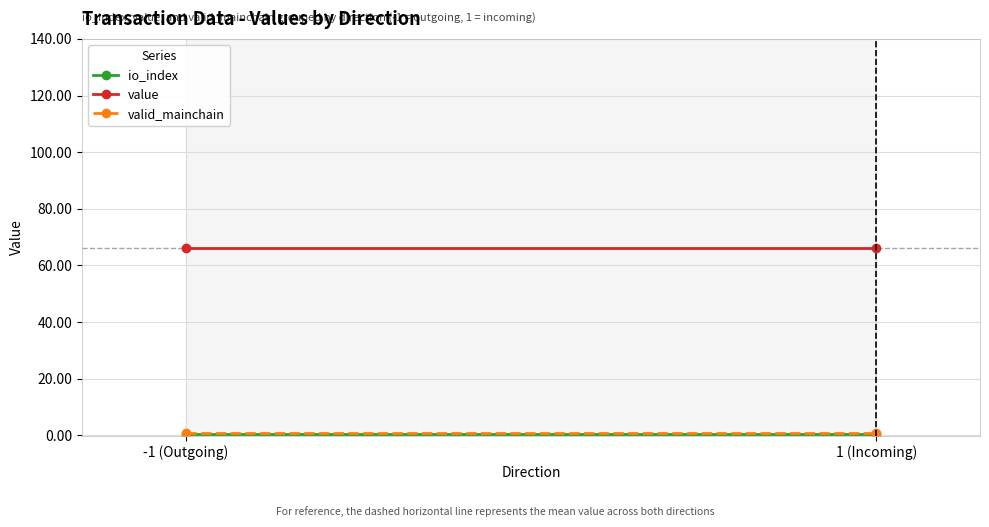

What are all the series names shown in the legend?

io_index, value, valid_mainchain